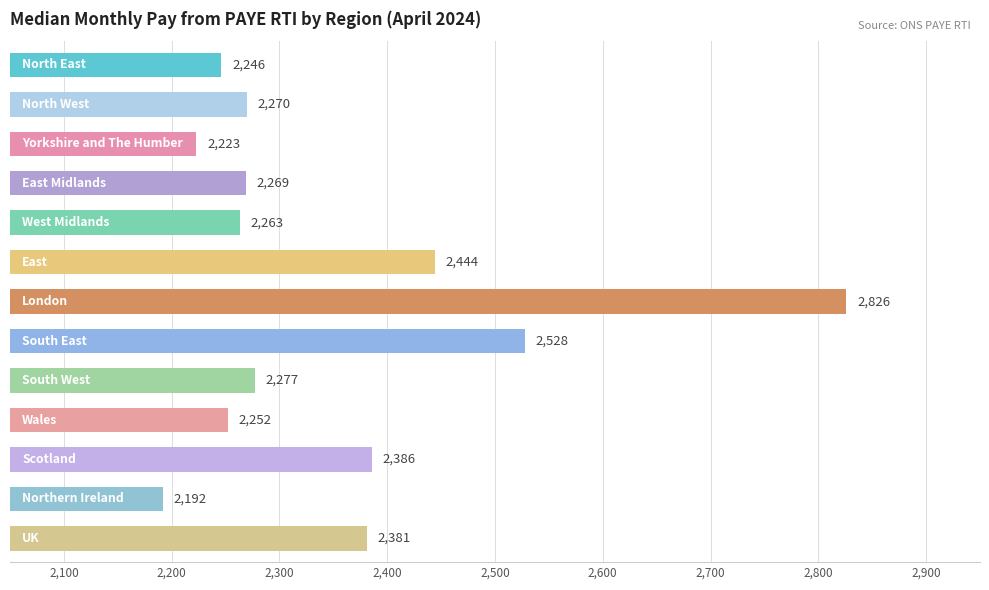

What is the smallest value displayed?

2192